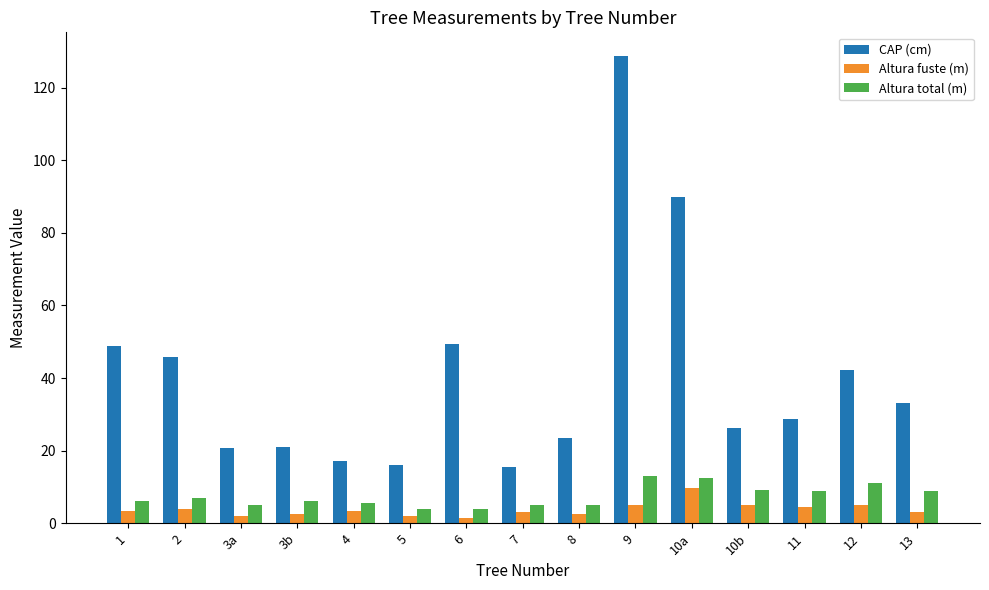

What is the label of the 4th bar from the right?

10b